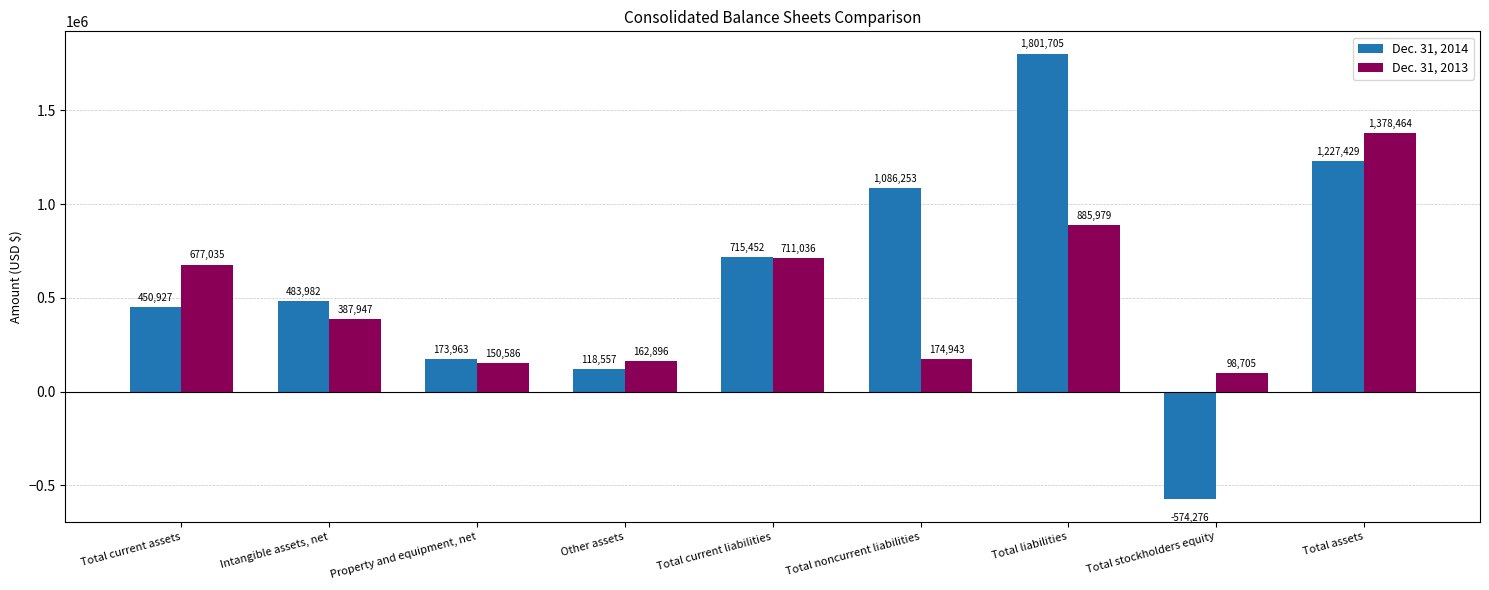

At which label is Dec. 31, 2014 closest to 613714?

Total current liabilities